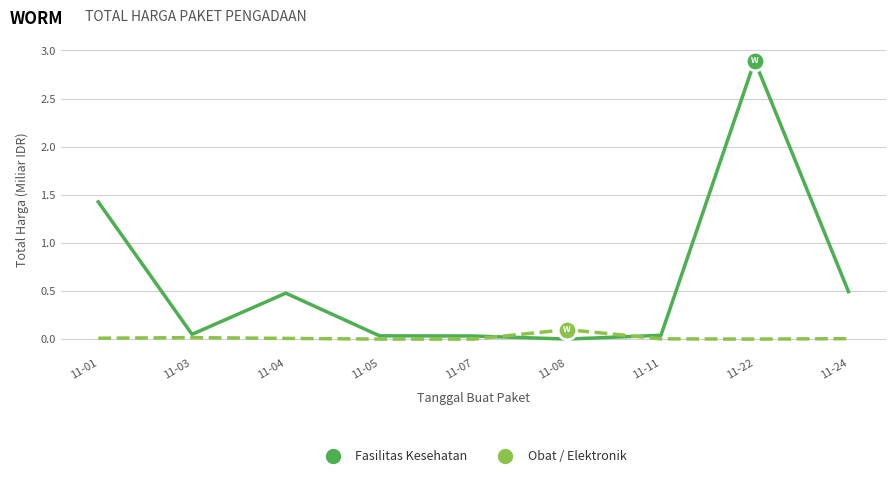

At which category is the sum across all series the highest?

11-22